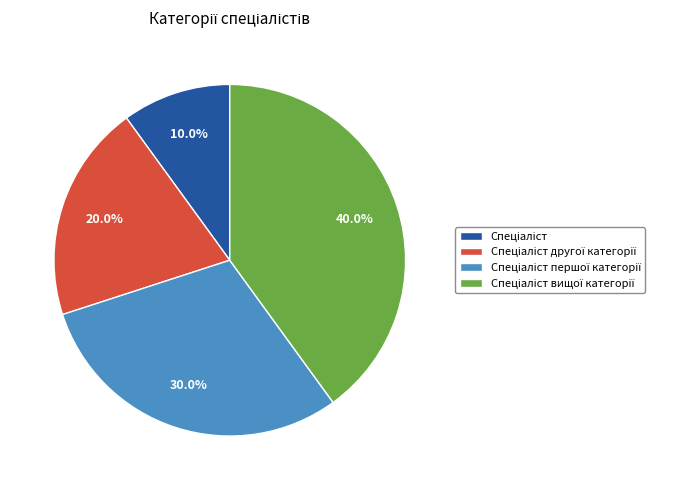

To the nearest percent, what is the average slice percentage?

25%